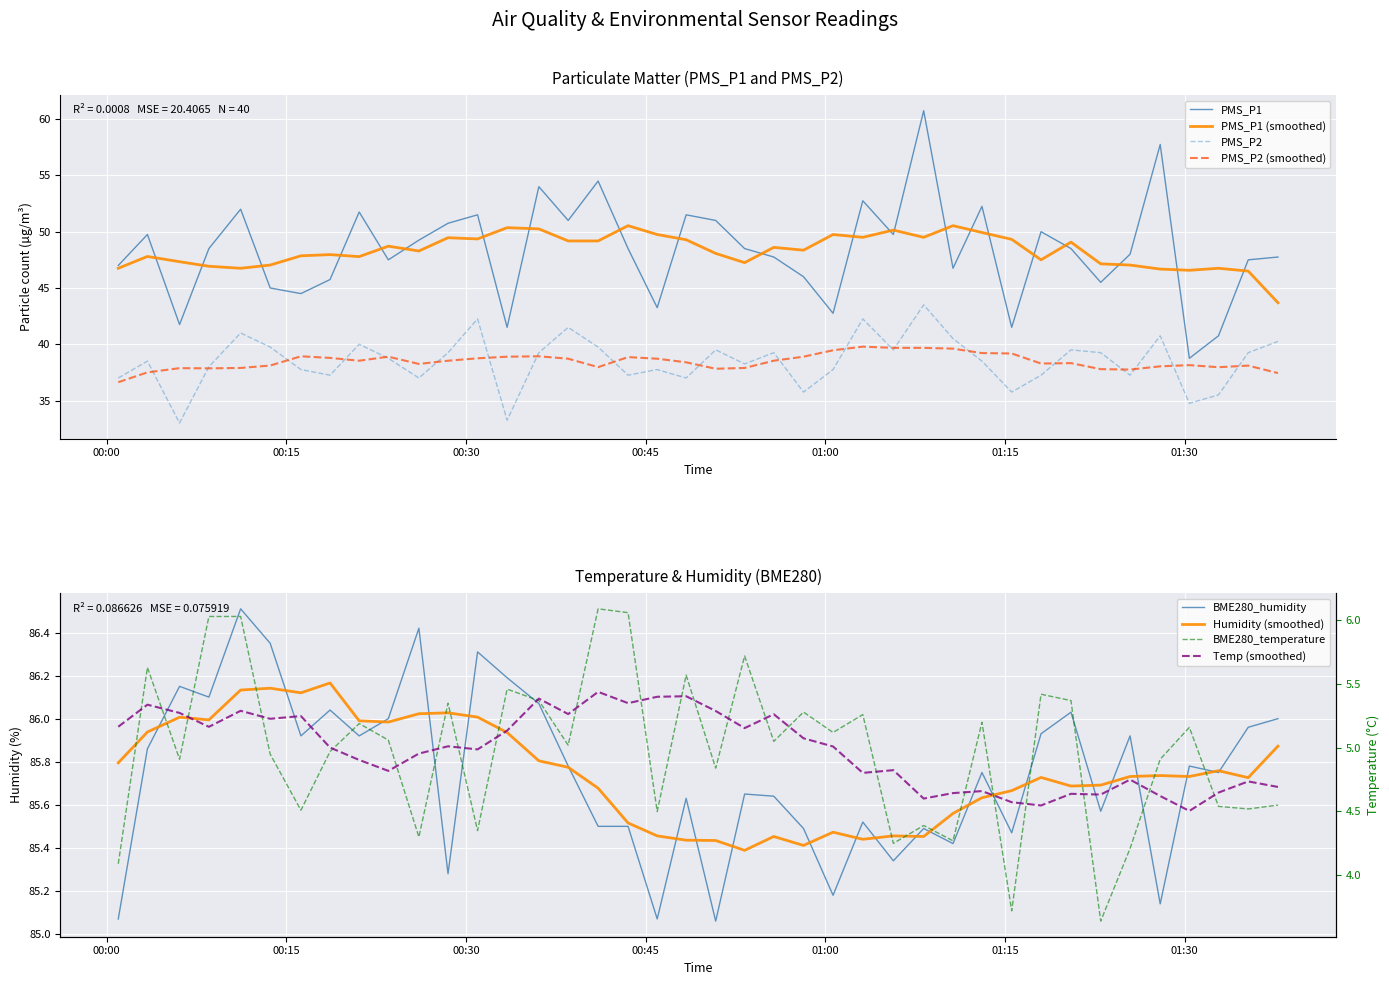

What is the lowest value of the PMS_P2 (smoothed) series?

36.6